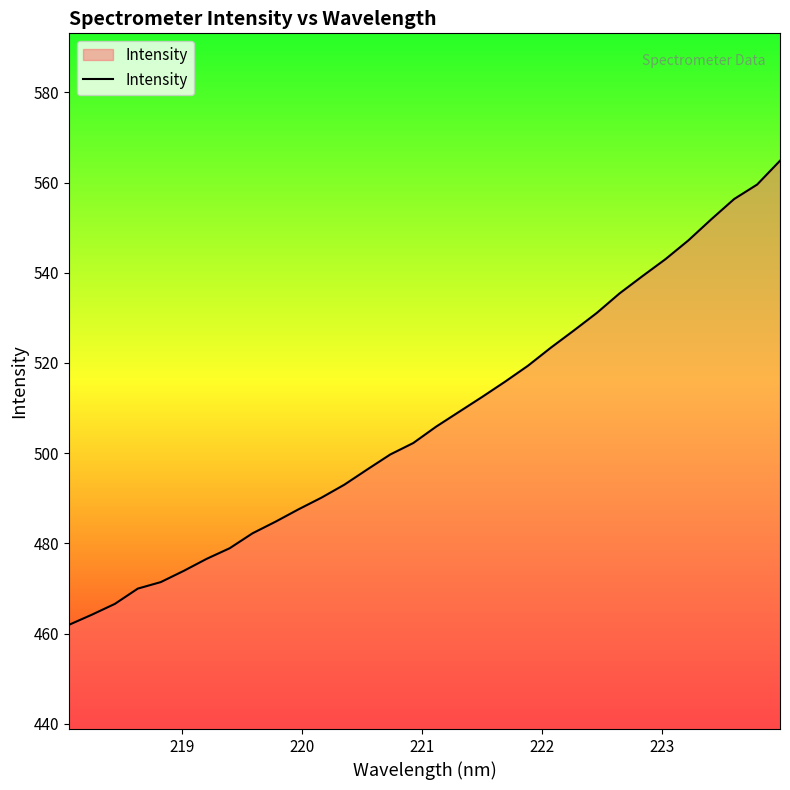

What is the difference between the maximum and minimum values?

102.9